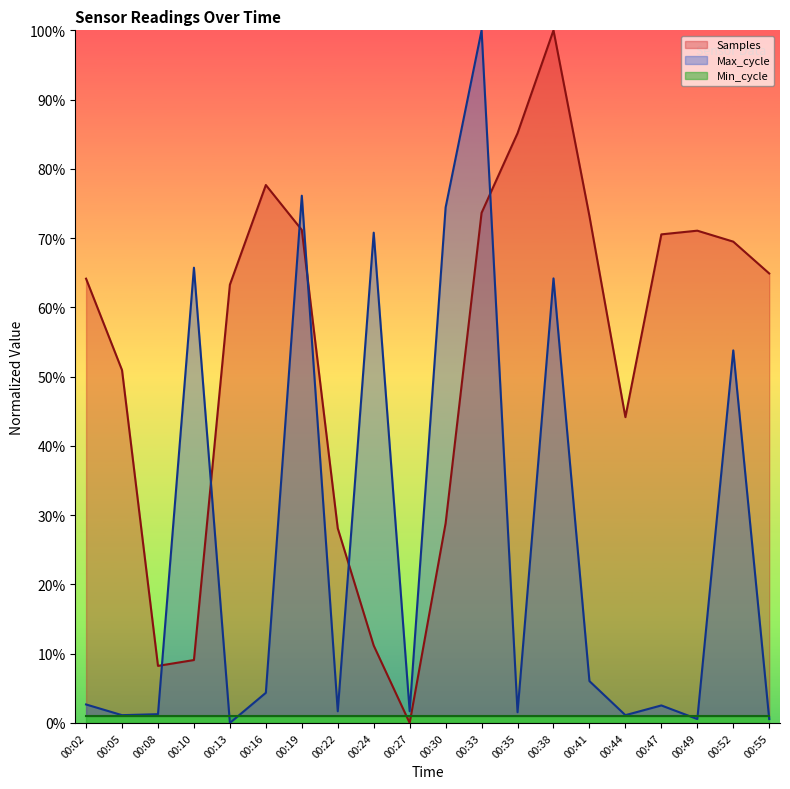

What is the average value of the Max_cycle series?

26.5